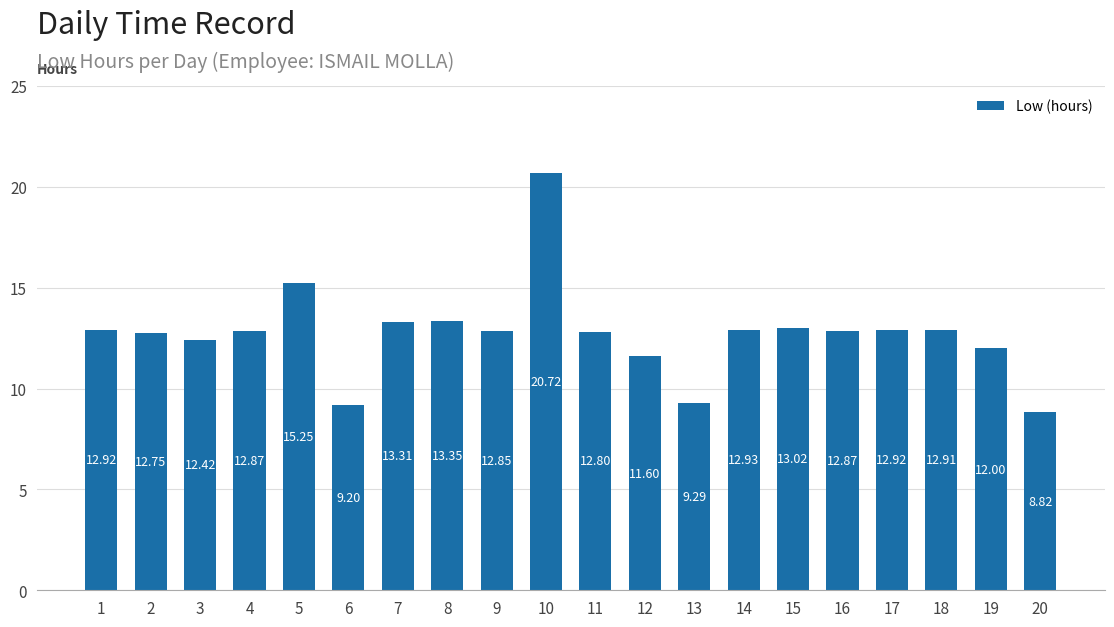

Which has a higher value, 3 or 18?

18